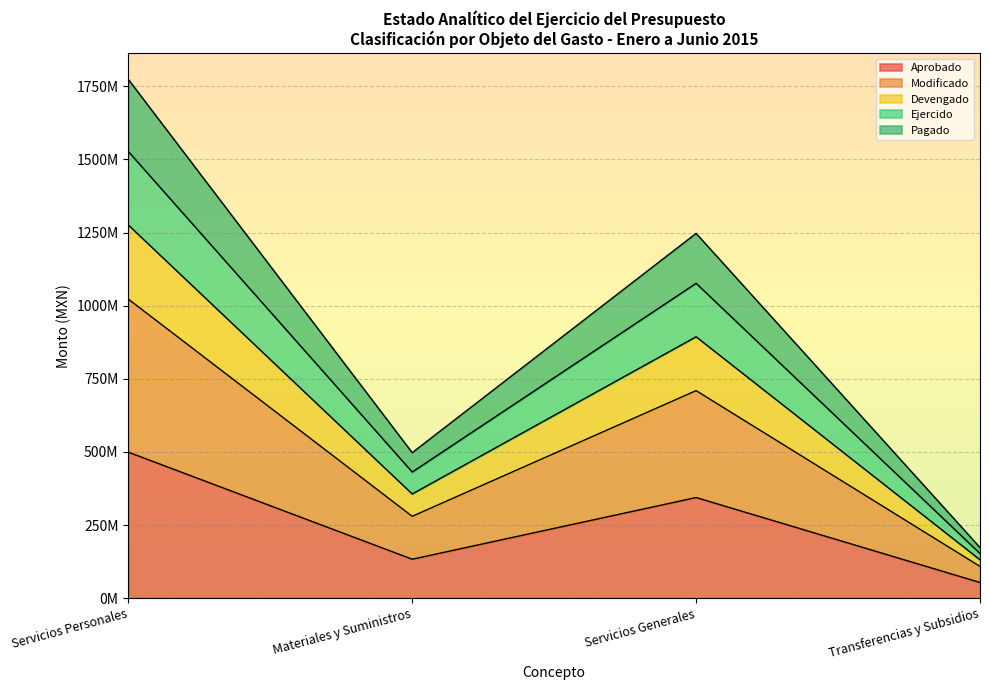

Is it true that Devengado equals 748.2 at Servicios Generales?

False